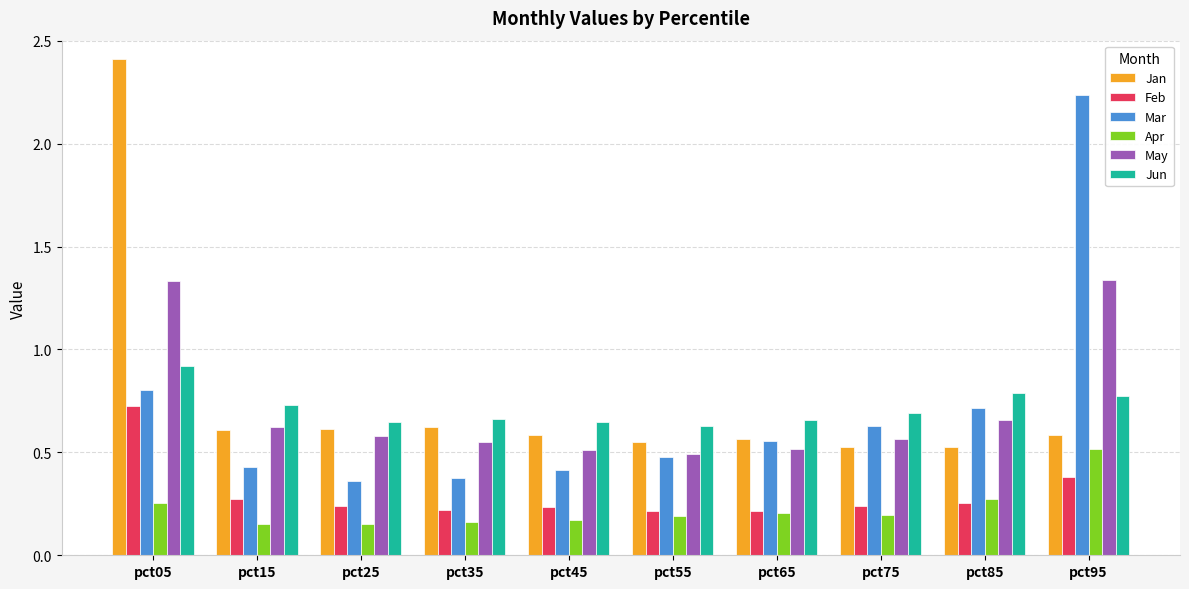

What is the total value across all series at pct25?

2.6